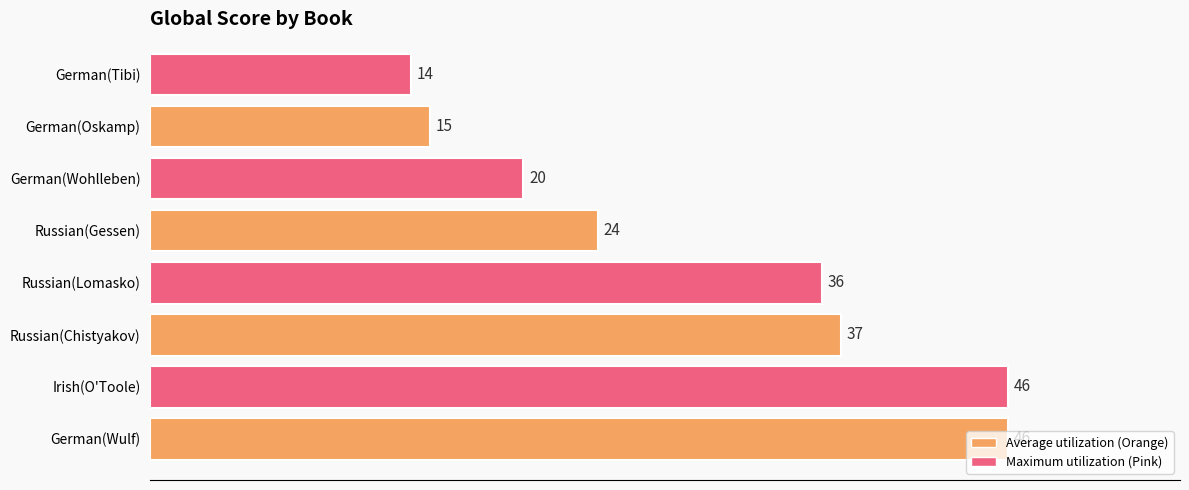

At which category does the chart reach its minimum across all series?

German(Tibi)